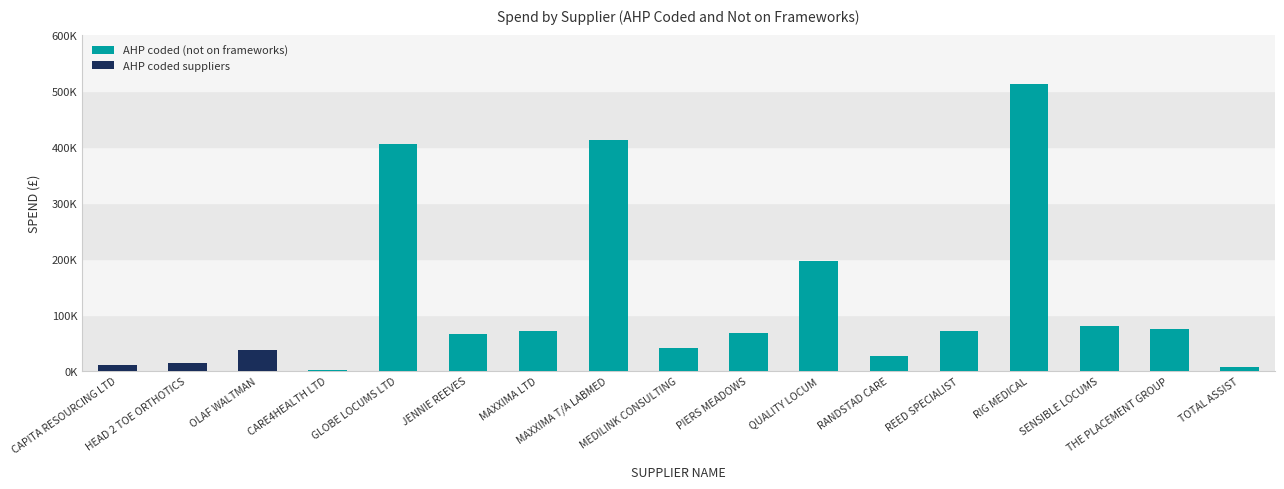

Does the chart contain stacked bars?

Yes